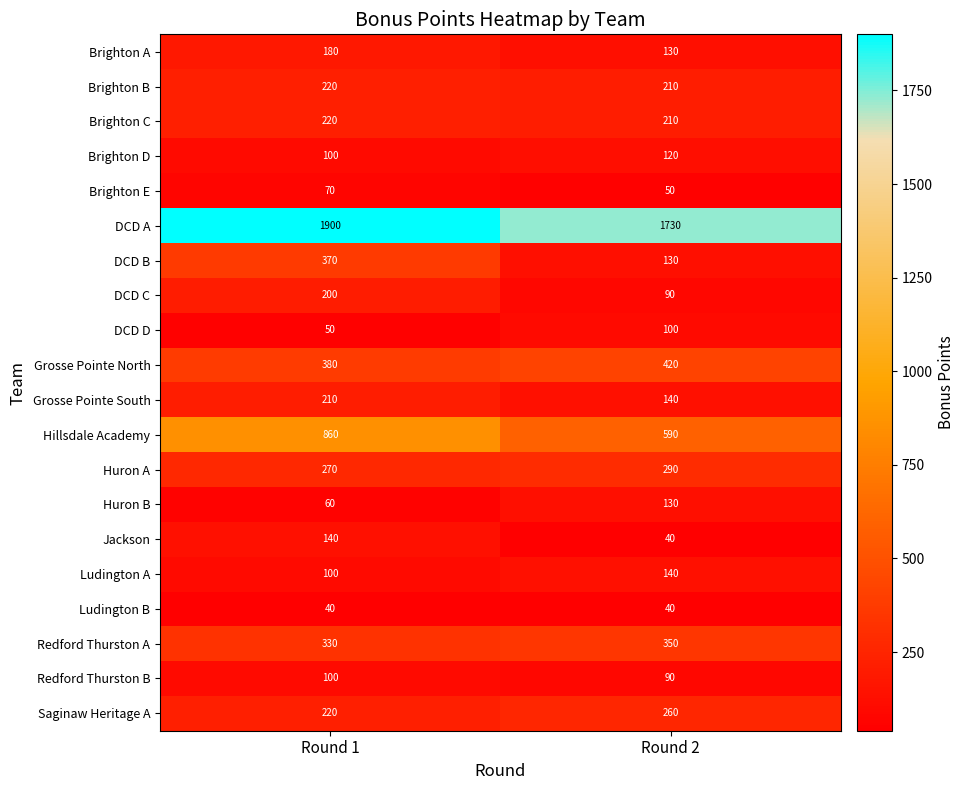

How many distinct data groups are displayed?

20